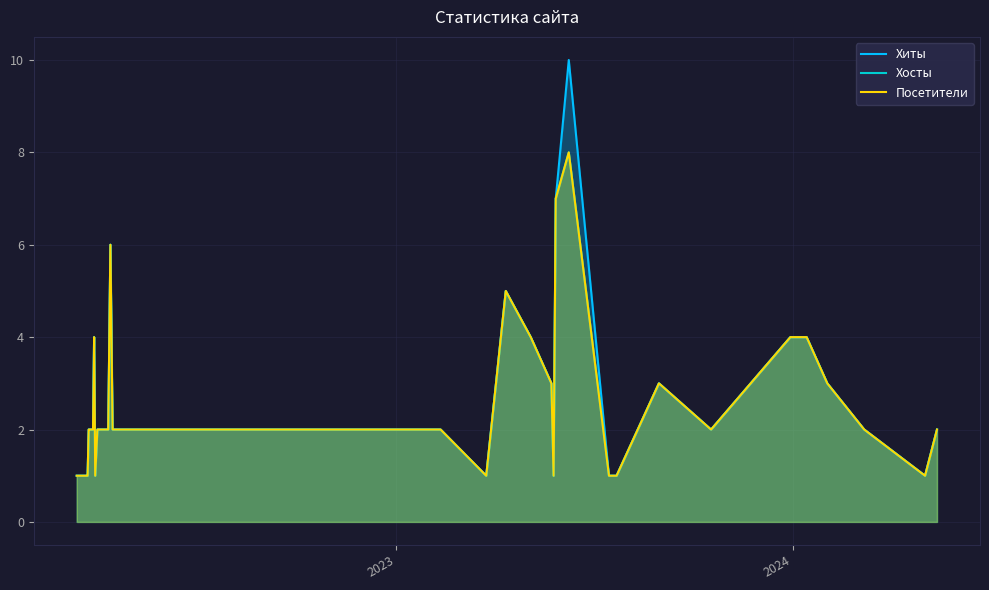

What is the value of the Посетители point at the 34th from the left?

2